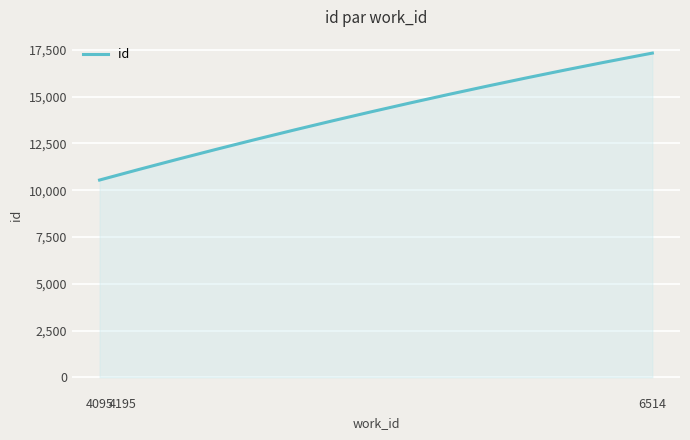

What is the difference between the maximum and minimum values?

6783.0